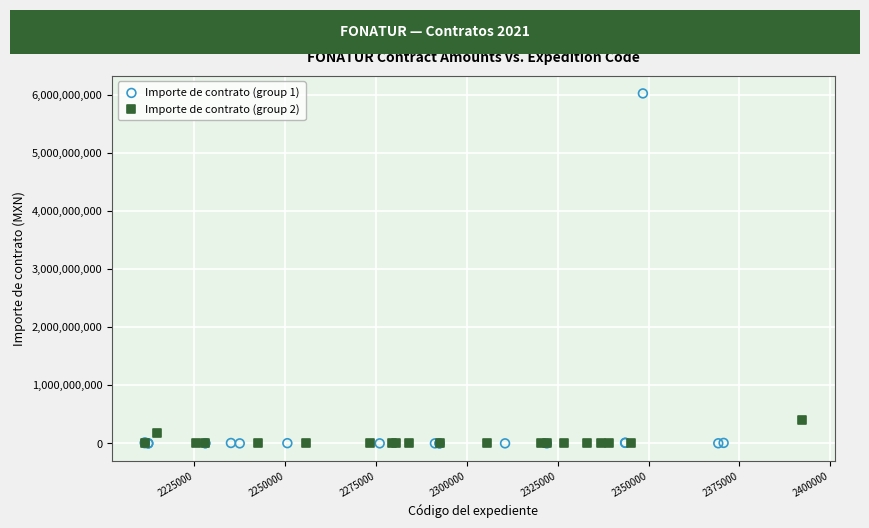

Which series has the widest spread of Y values?

Importe de contrato (group 1)